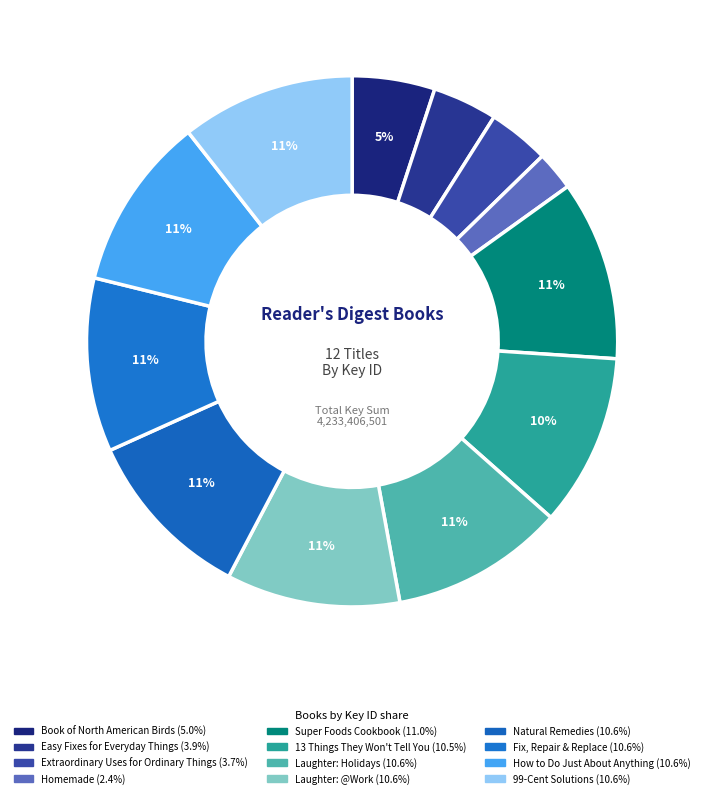

How many slices are in this pie chart?

12